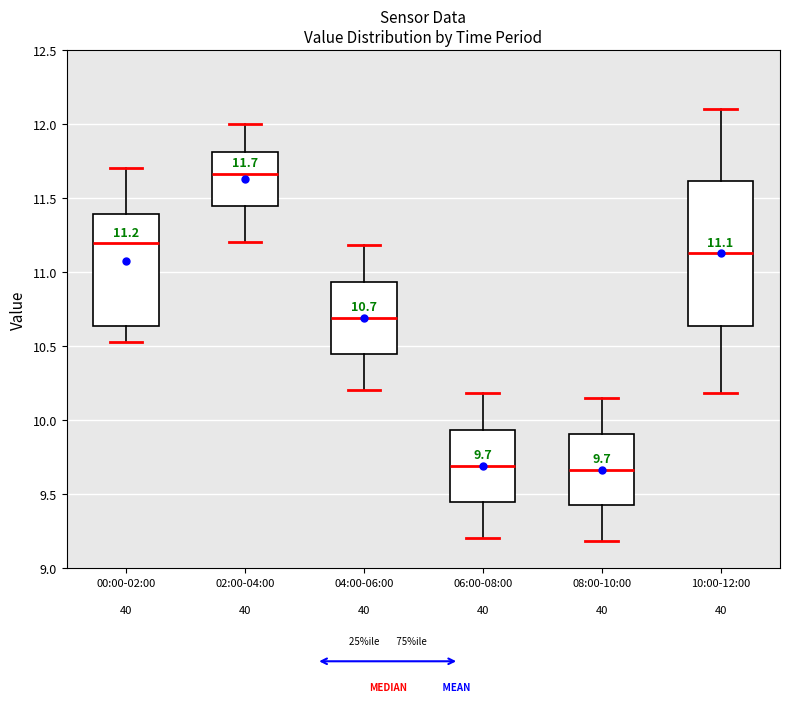

Comparing the boxes themselves (not the whiskers), which one is the tallest?

10:00-12:00